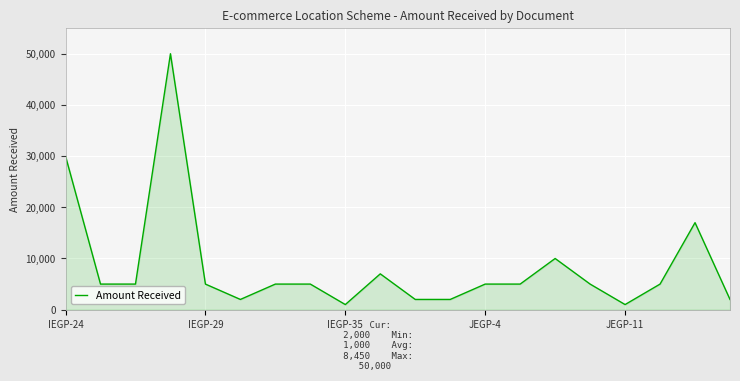

What is the greatest value displayed?

50000